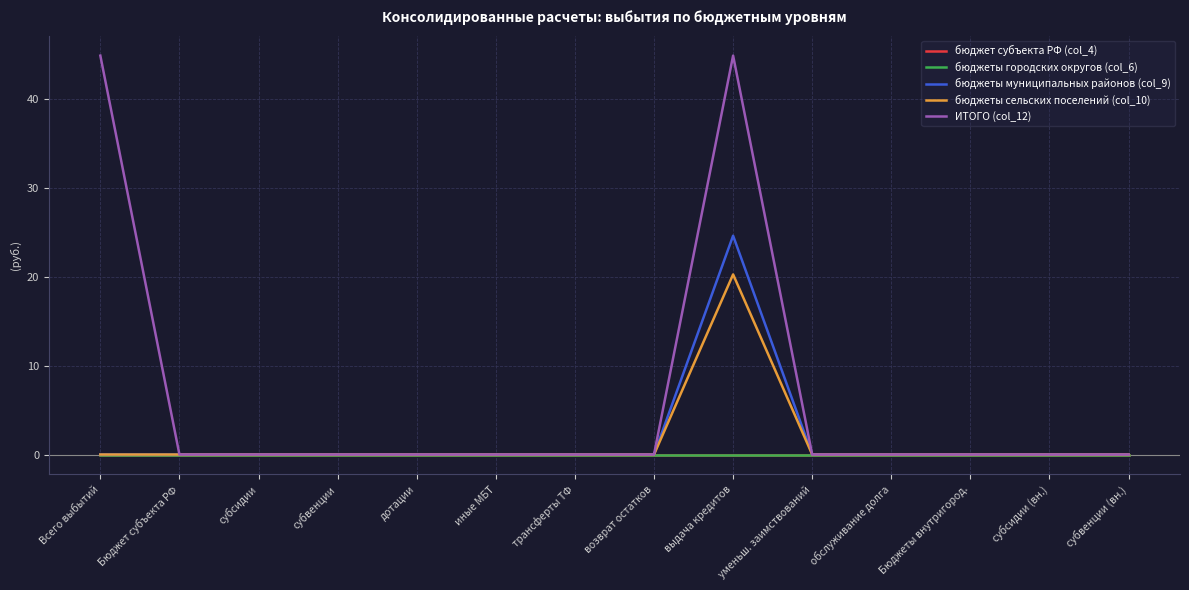

Does the chart display data point markers on the line(s)?

No